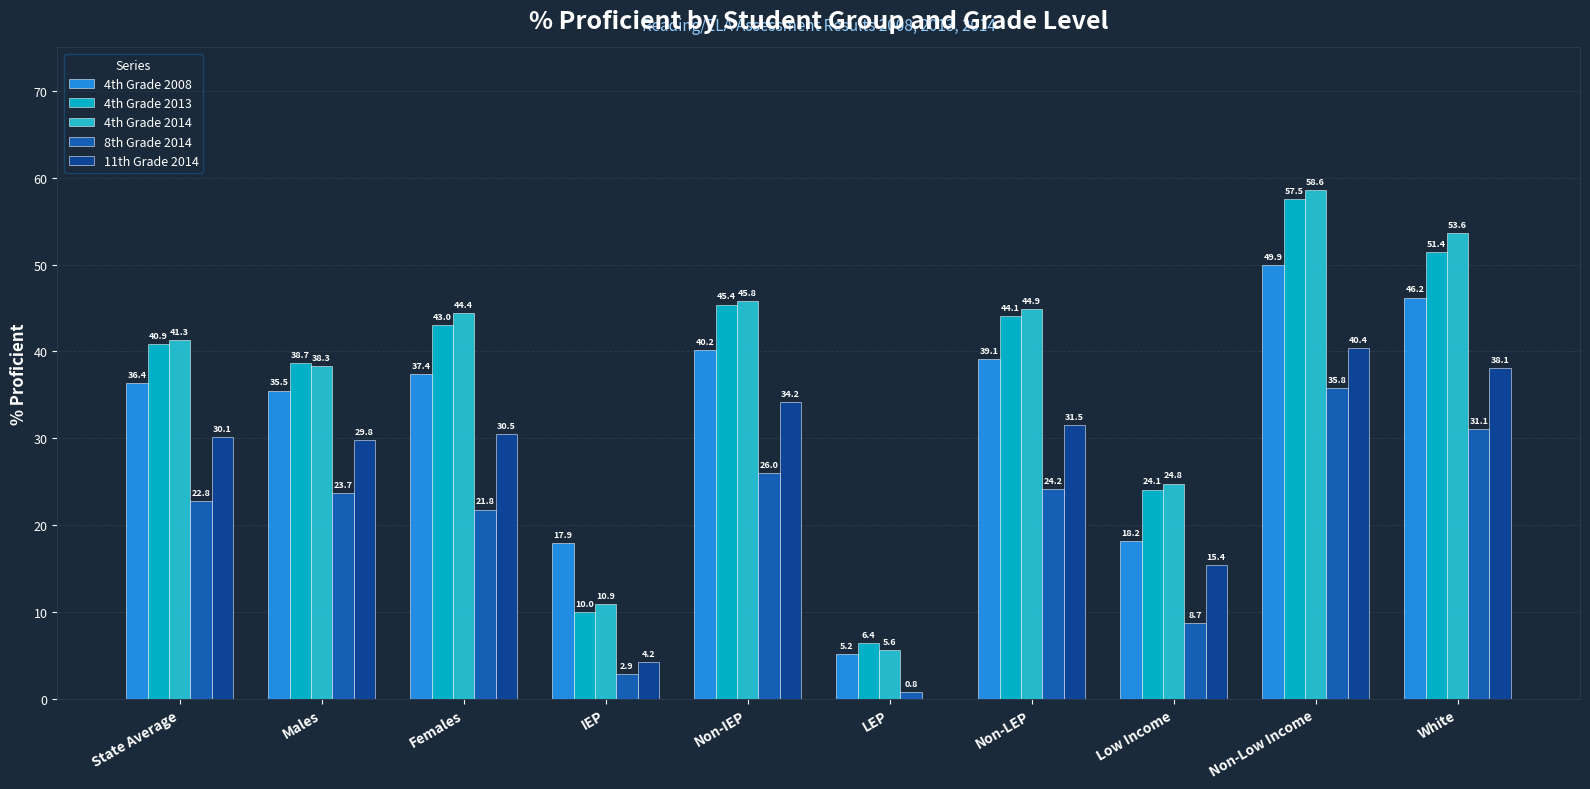

What is the difference between the maximum and second lowest values in the 4th Grade 2013 series?

47.5